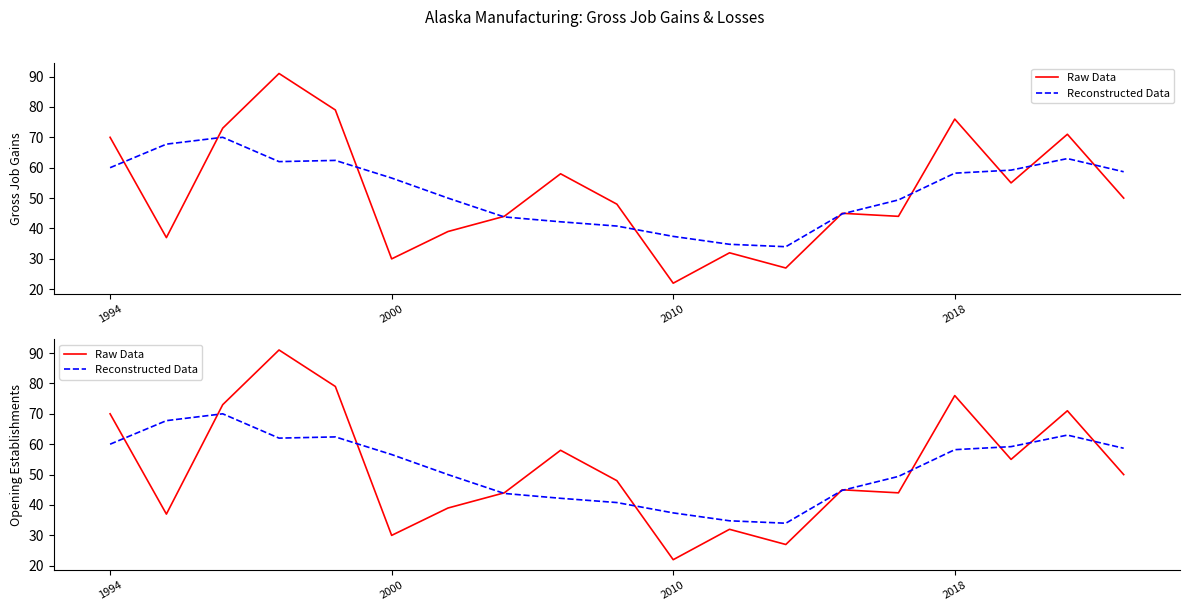

The value of Raw Data at 4 is 79.0. True or false?

True